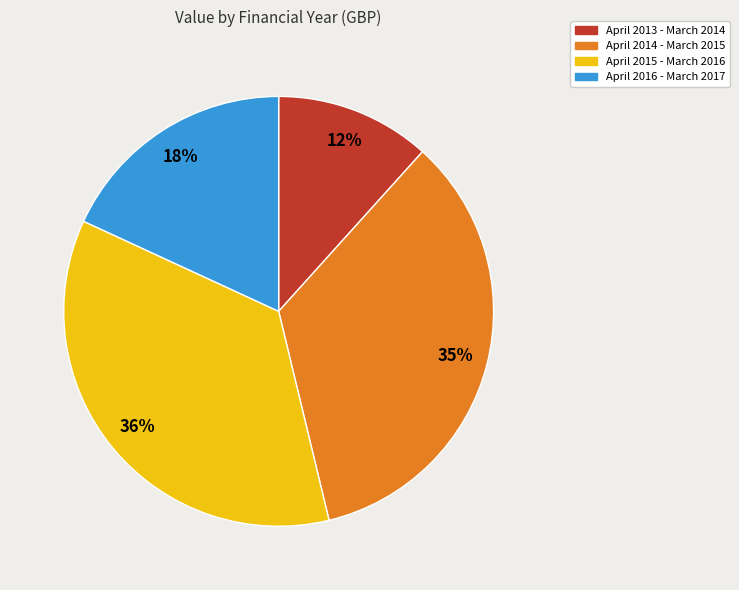

To the nearest percent, what is the average slice percentage?

25%